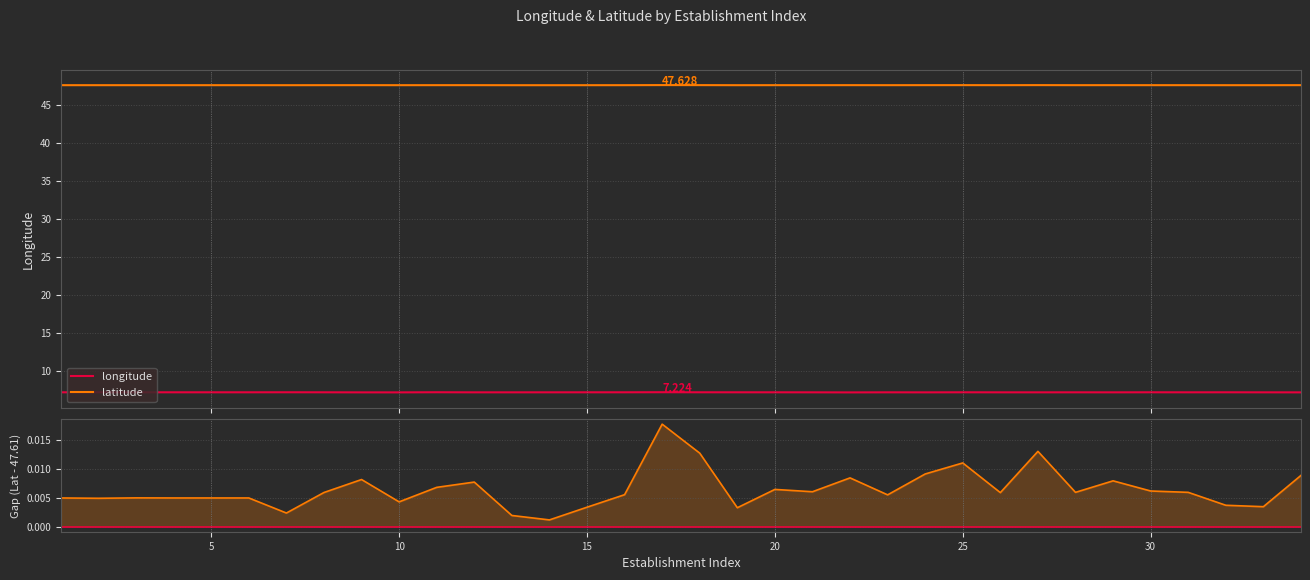

At which category does longitude reach its first local peak?

10